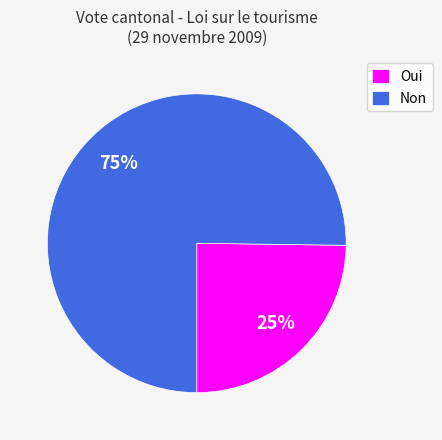

To the nearest percent, what is the difference between the largest and smallest slice percentages?

50%